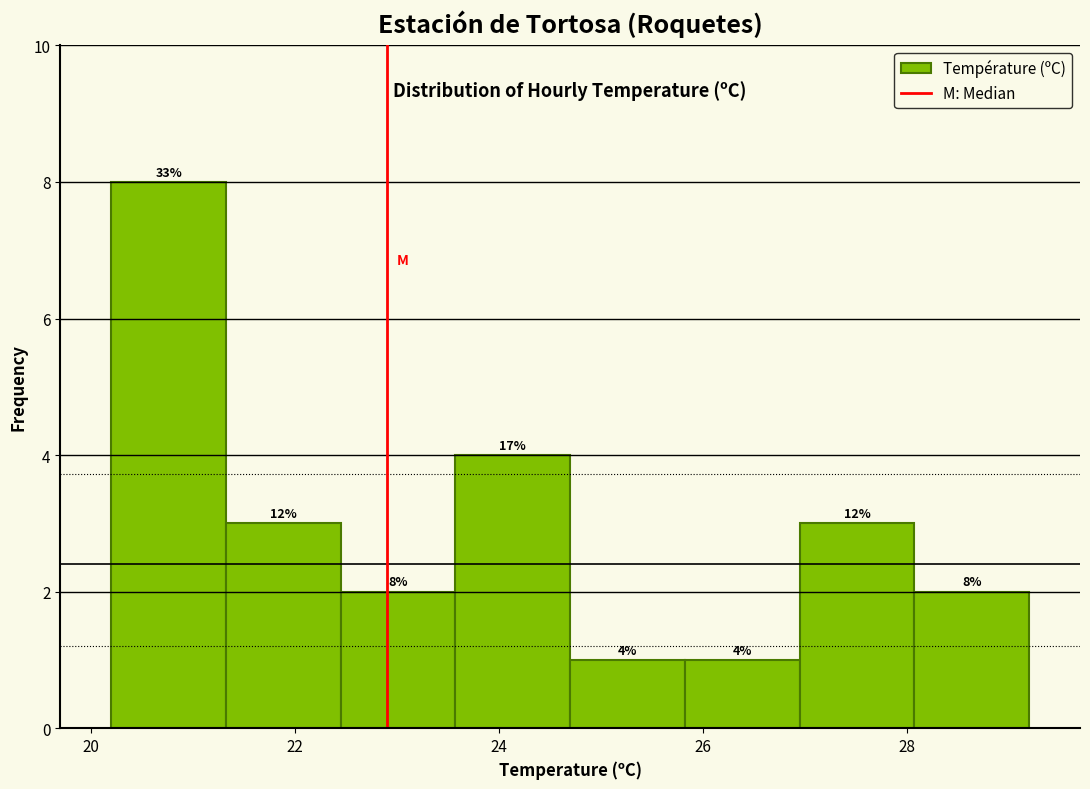

Which range on the x-axis has the tallest bar?

20.2 to 21.4